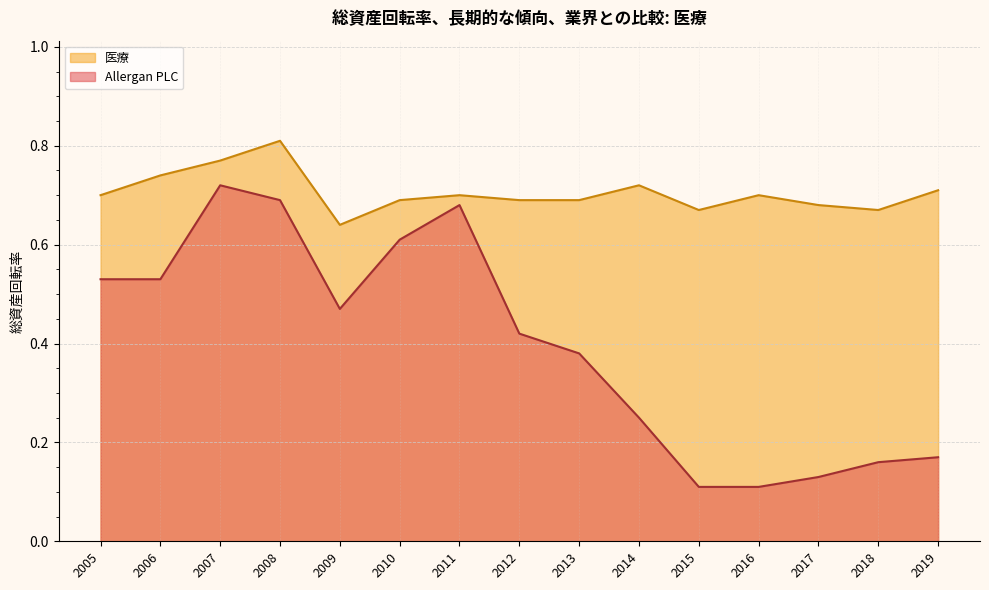

What are all the series names shown in the legend?

医療, Allergan PLC